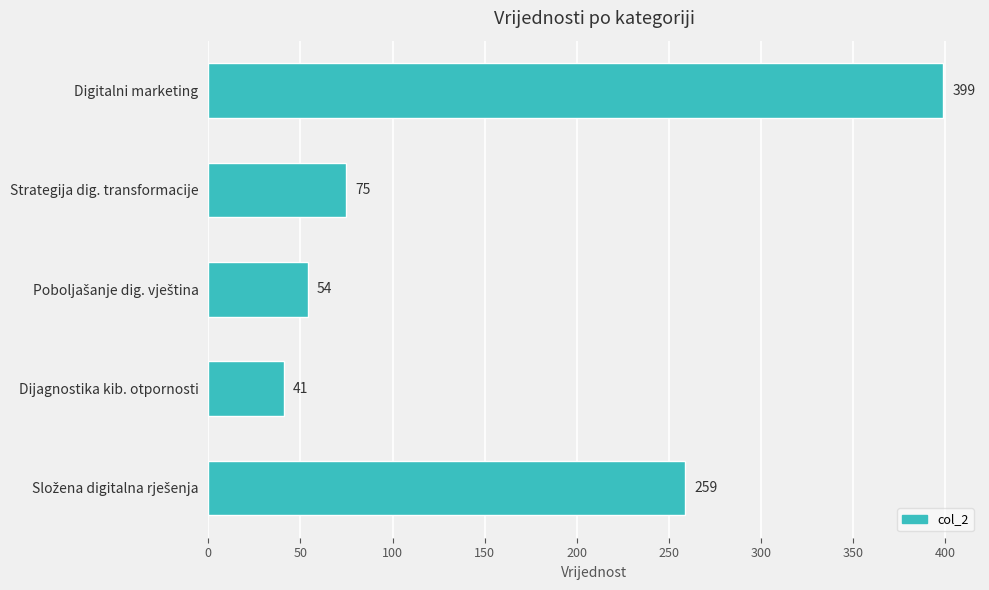

How many series are shown in this chart?

1